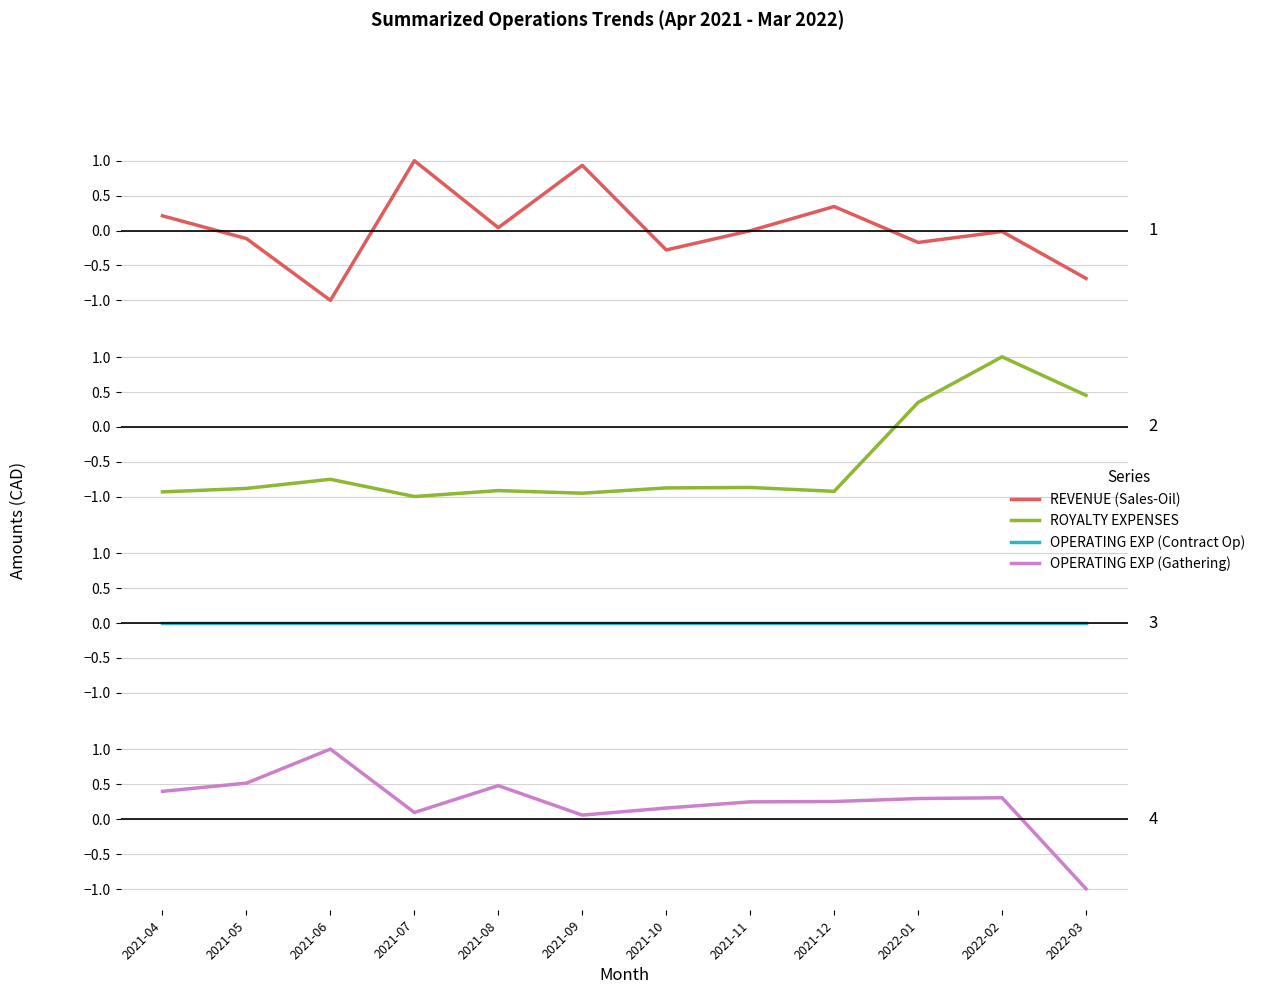

Rank the categories by REVENUE (Sales-Oil) value from highest to lowest.

2021-07, 2021-09, 2021-12, 2021-04, 2021-08, 2021-11, 2022-02, 2021-05, 2022-01, 2021-10, 2022-03, 2021-06